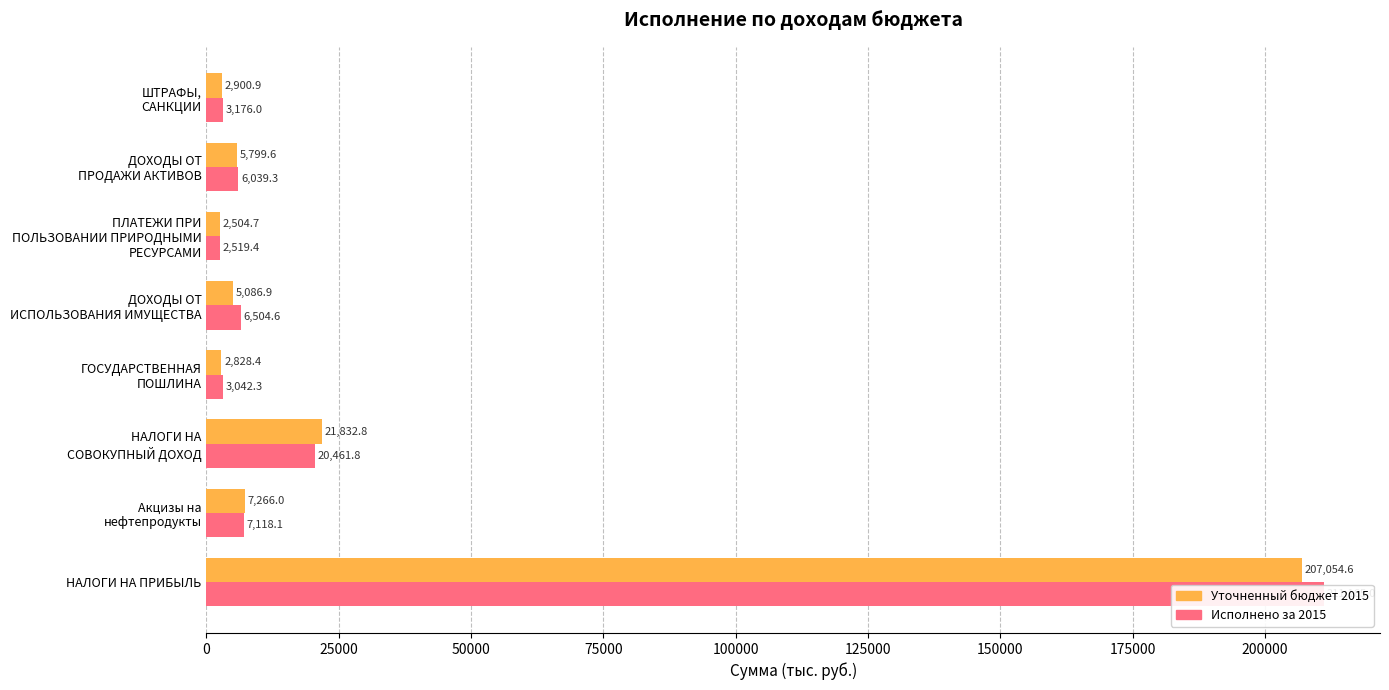

Which series changed the most between НАЛОГИ НА СОВОКУПНЫЙ ДОХОД and ПЛАТЕЖИ ПРИ ПОЛЬЗОВАНИИ ПРИРОДНЫМИ РЕСУРСАМИ?

Уточненный бюджет 2015